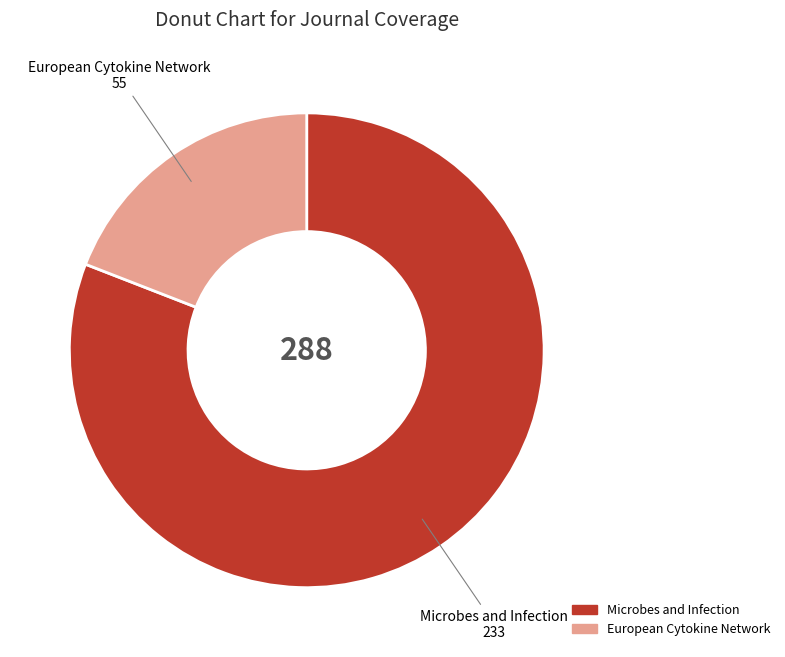

The Microbes and Infection slice represents 72% of the pie. True or false?

False